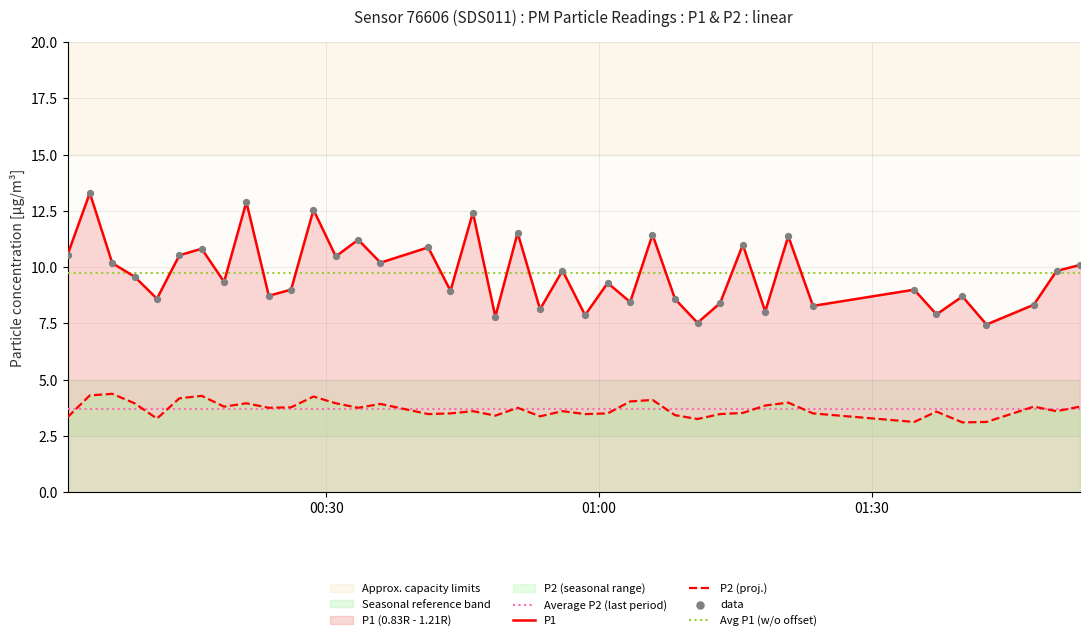

Is the value of P2 at 2023-05-10T00:48:35 greater than the value of P1 at 2023-05-10T01:23:31?

No